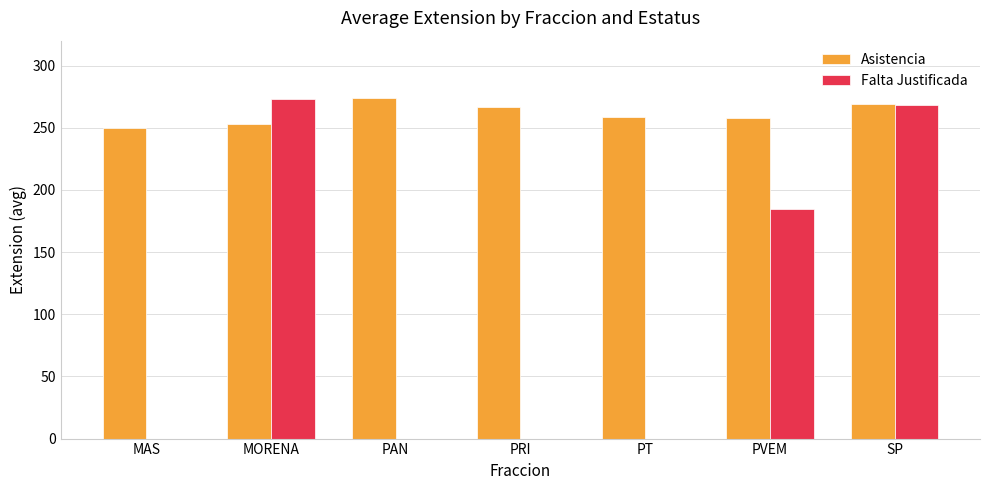

True or false: Falta Justificada has a value of -115.0 at PT.

False